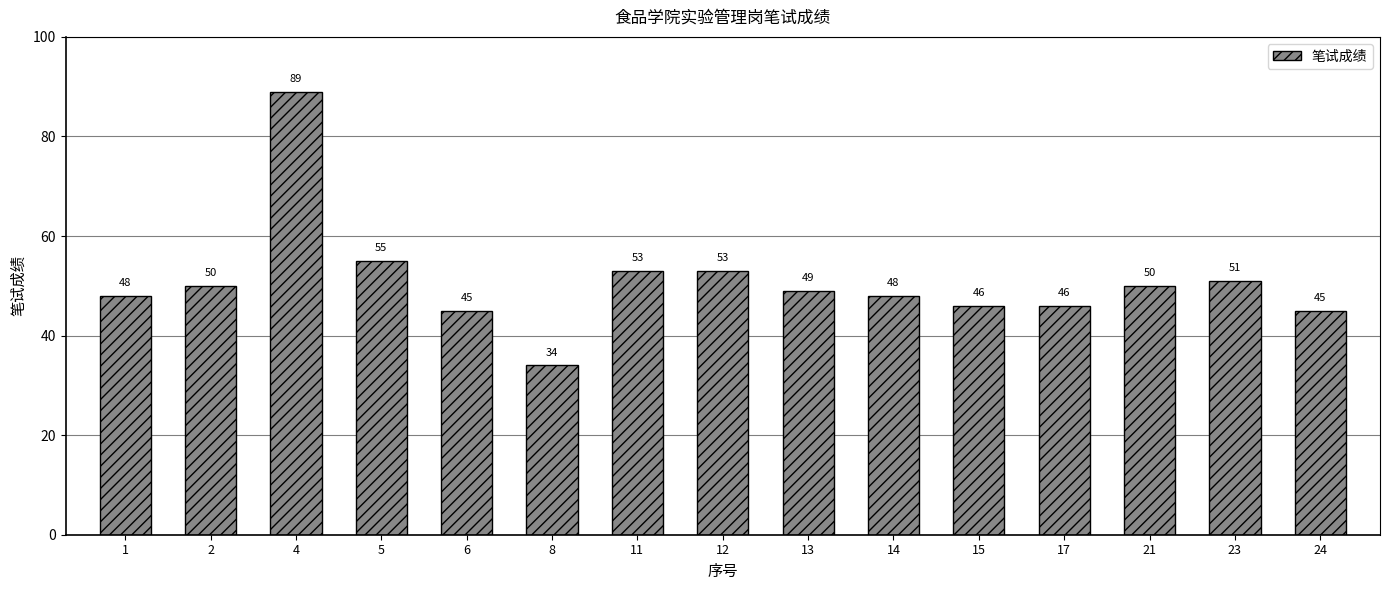

Which label corresponds to the largest value in the chart?

4